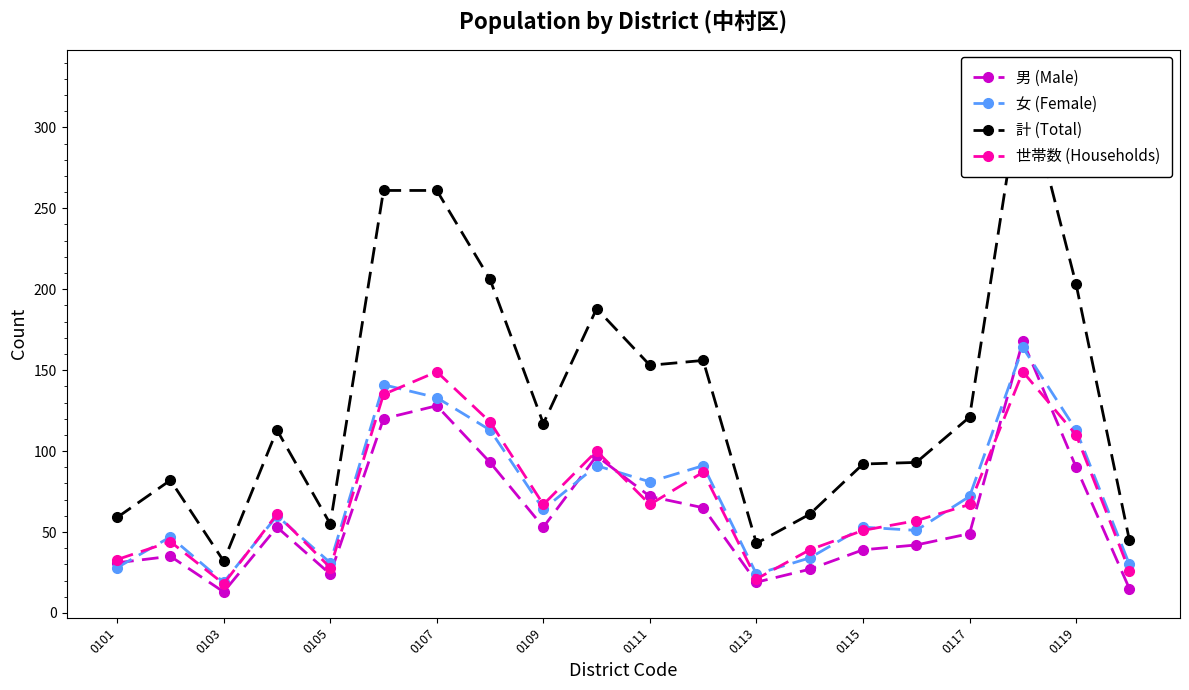

What is the difference between the maximum and minimum values in the 女 (Female) series?

145